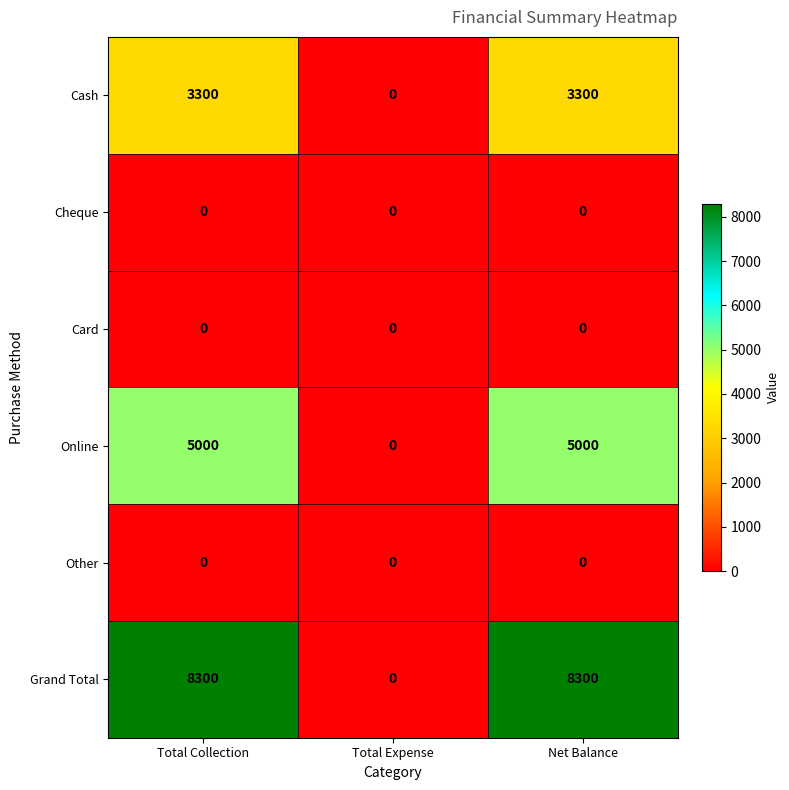

Reading left to right, list all the values displayed in this chart.

Cash: Total Collection=3300	Total Expense=0	Net Balance=3300
Cheque: Total Collection=0	Total Expense=0	Net Balance=0
Card: Total Collection=0	Total Expense=0	Net Balance=0
Online: Total Collection=5000	Total Expense=0	Net Balance=5000
Other: Total Collection=0	Total Expense=0	Net Balance=0
Grand Total: Total Collection=8300	Total Expense=0	Net Balance=8300